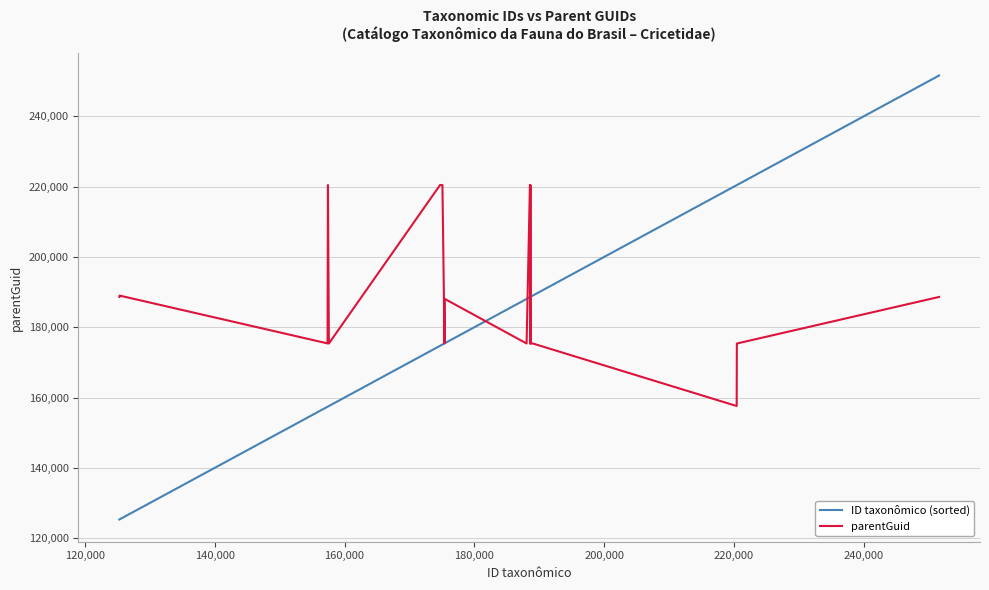

Which series has the largest range (max minus min)?

ID taxonômico (sorted)